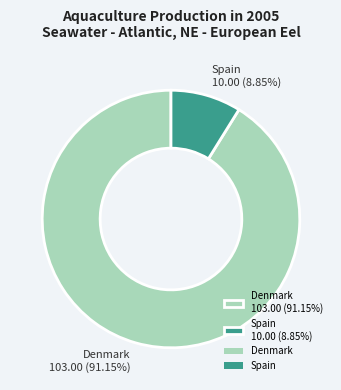

Rank the categories by value from highest to lowest.

Denmark, Spain